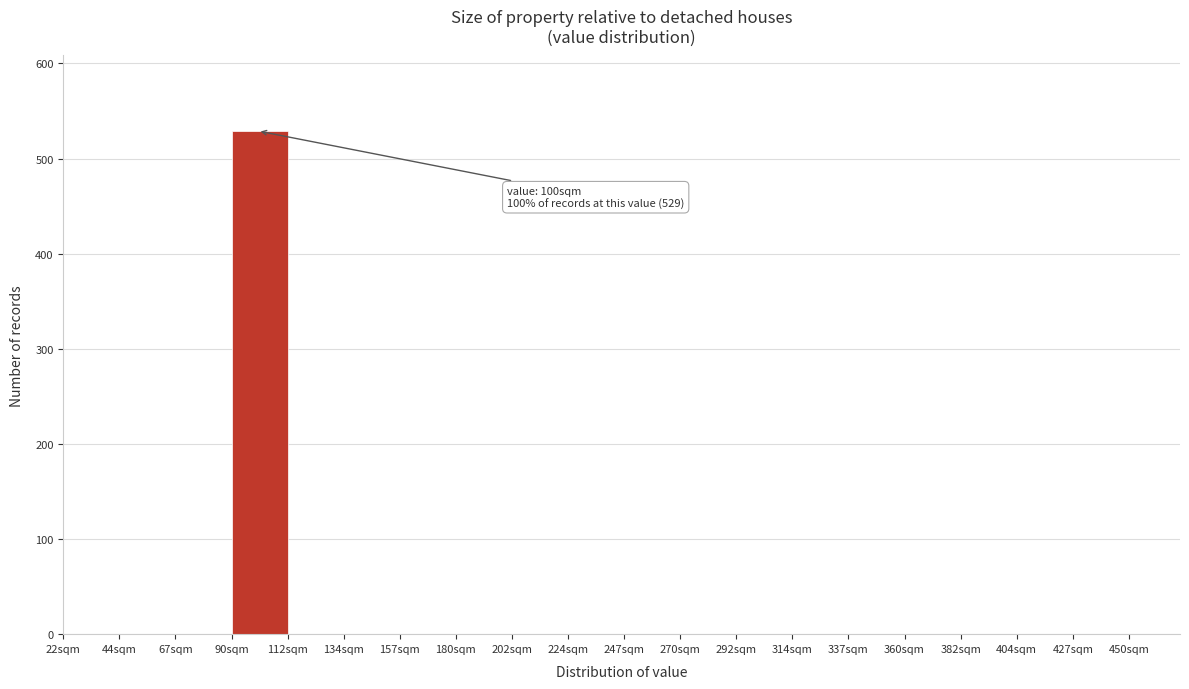

Which range on the x-axis has the tallest bar?

89.5 to 112.0